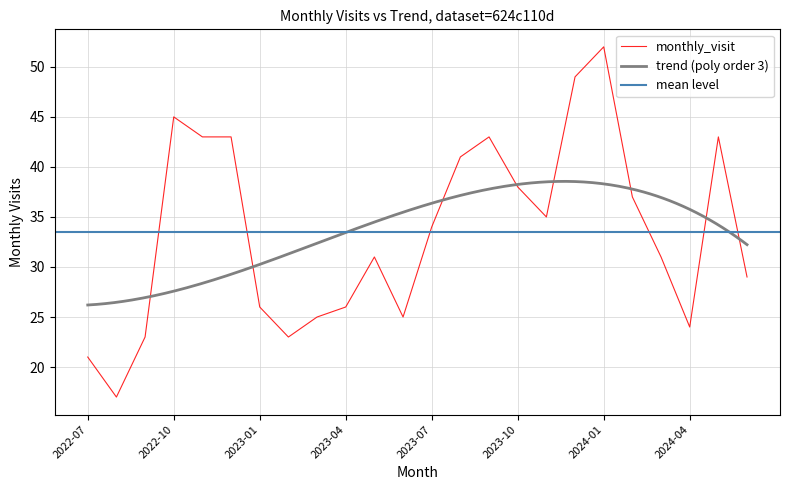

Is it true that the value at 2023-12 is 81?

False